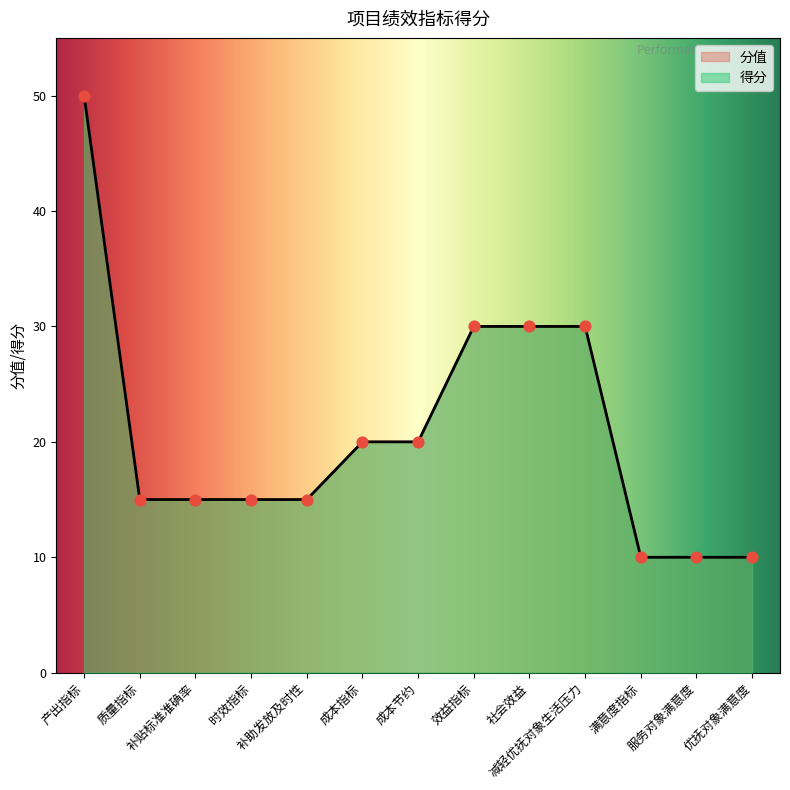

What is the change in value from 质量指标 to 社会效益?

+15